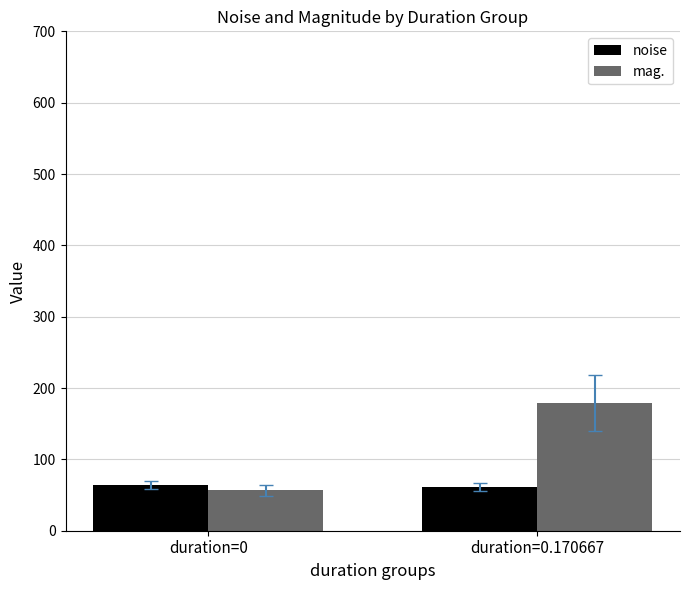

What is the total value across all series at duration=0.170667?

240.0